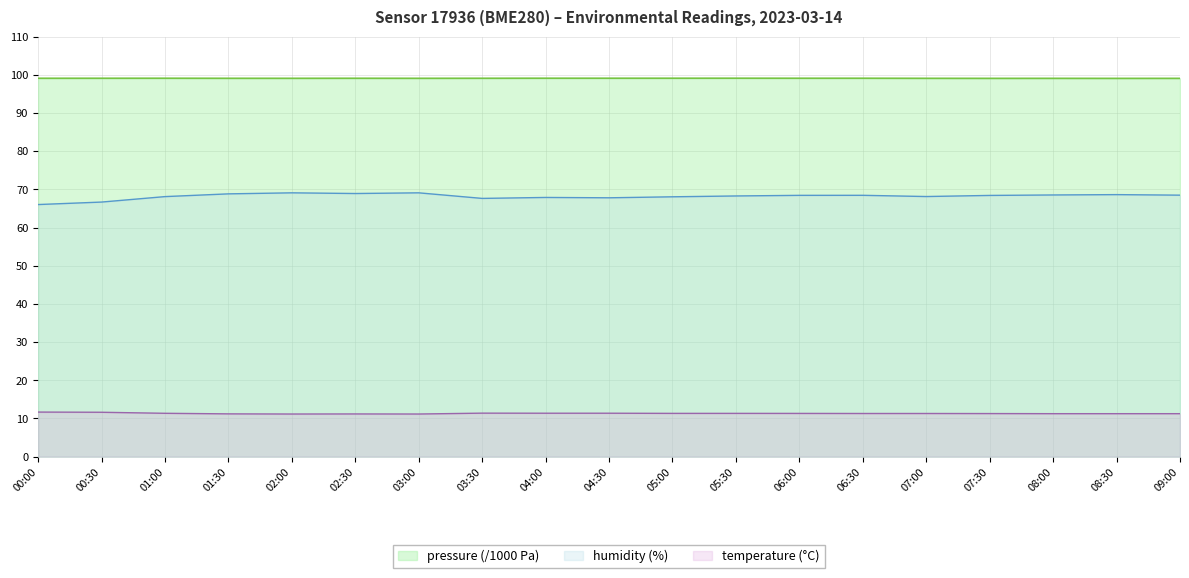

The value of pressure at 03:00 is 167.3. True or false?

False